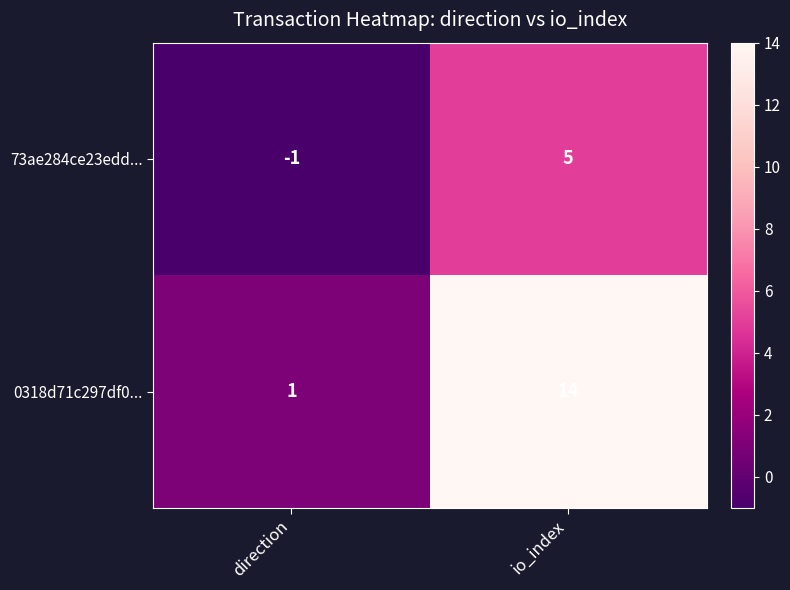

Reading right to left, extract all data points from this chart.

73ae284ce23edd...: 5	-1
0318d71c297df0...: 14	1